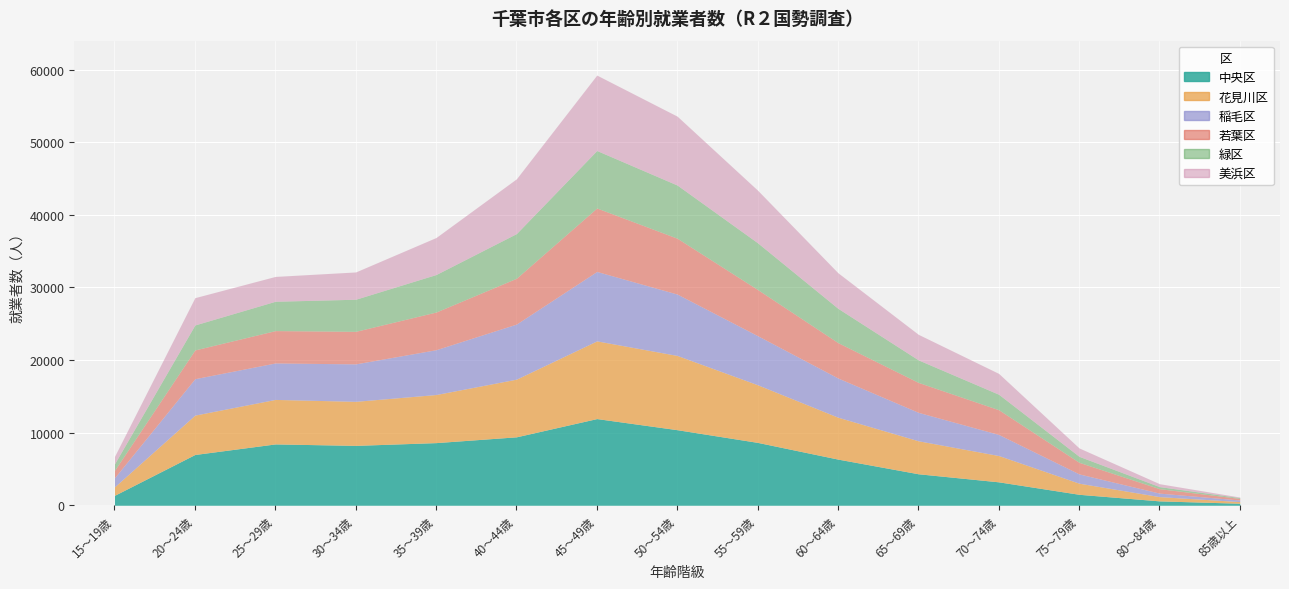

List the labels in order of 中央区 value, largest first.

45～49歳, 50～54歳, 40～44歳, 55～59歳, 35～39歳, 25～29歳, 30～34歳, 20～24歳, 60～64歳, 65～69歳, 70～74歳, 75～79歳, 15～19歳, 80～84歳, 85歳以上